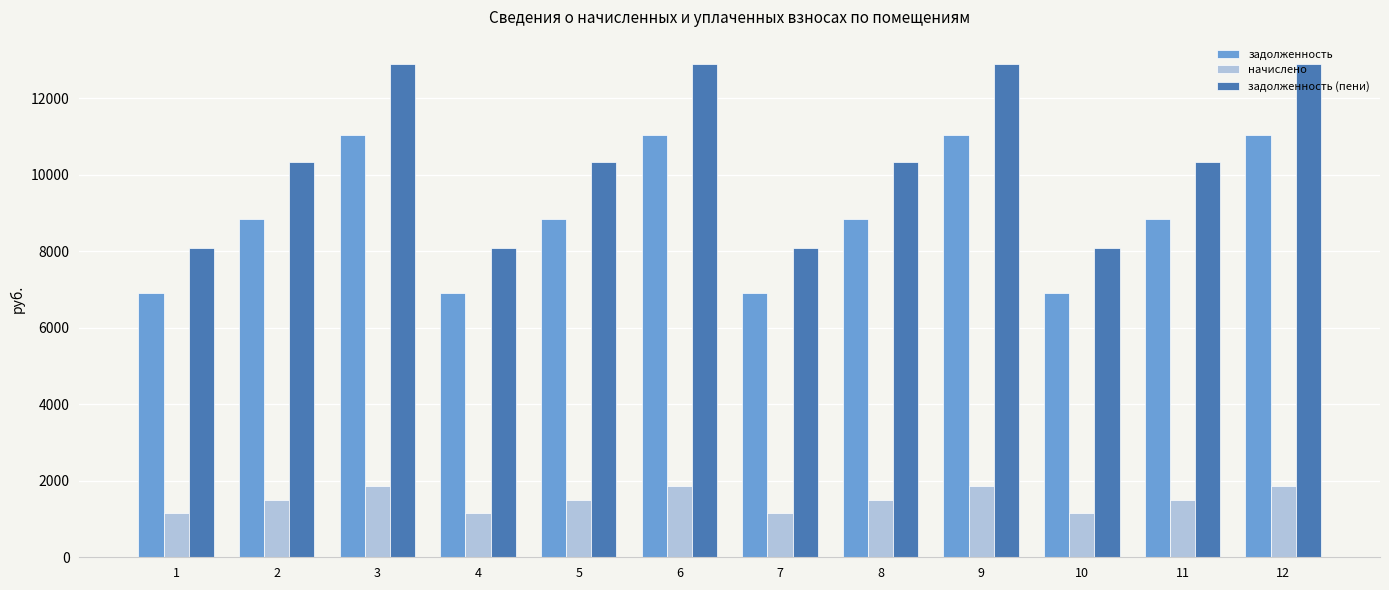

Which series has the largest total across all categories?

задолженность (пени)